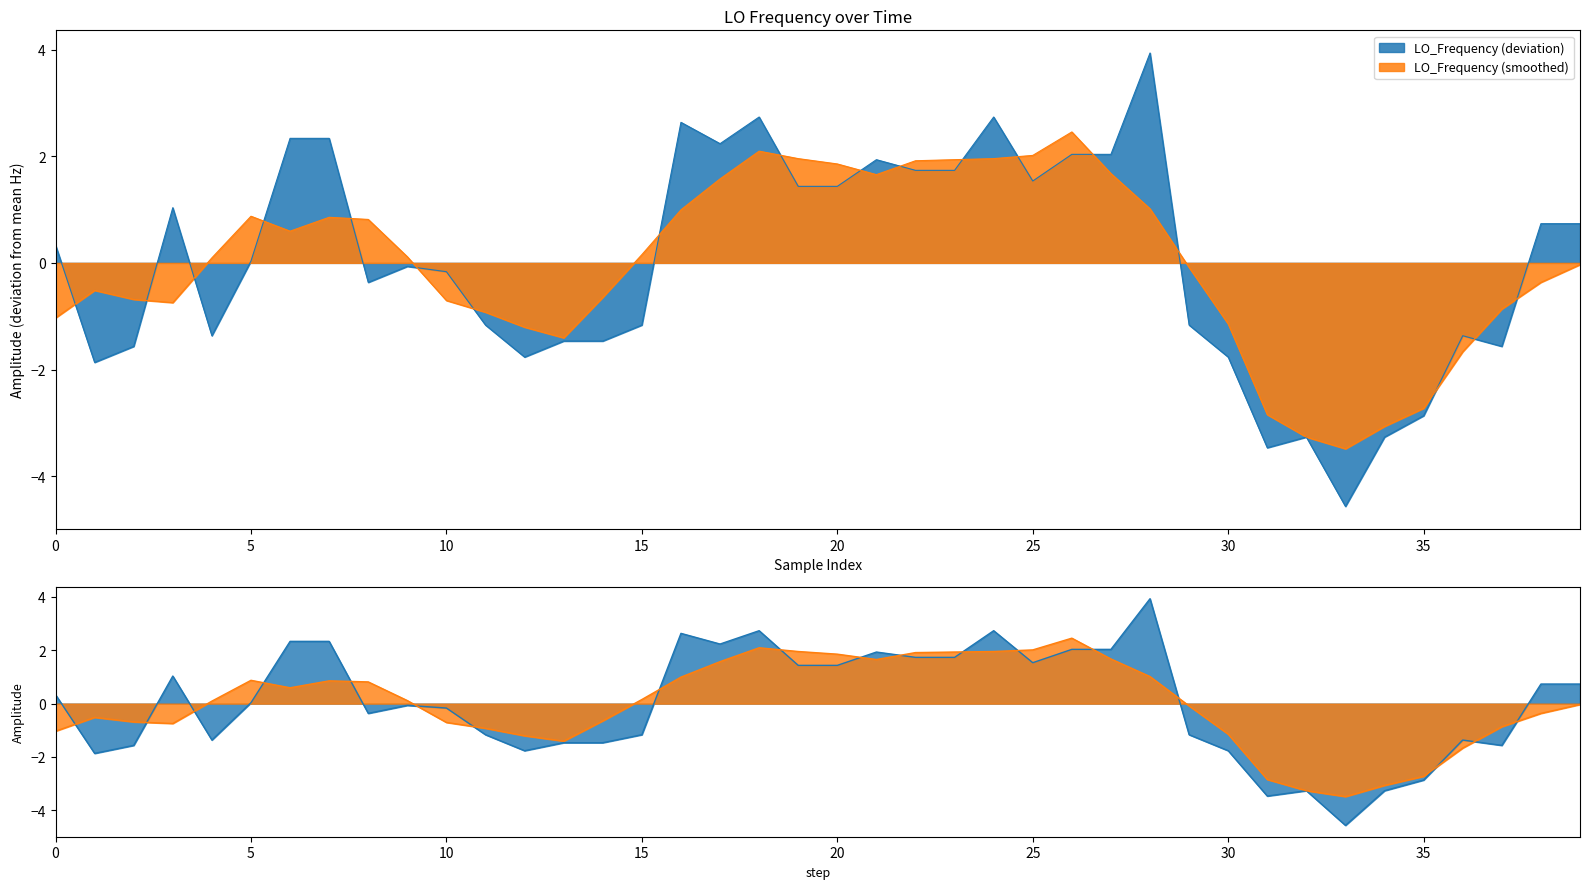

What is the difference between the values at 10 and 38?

0.9